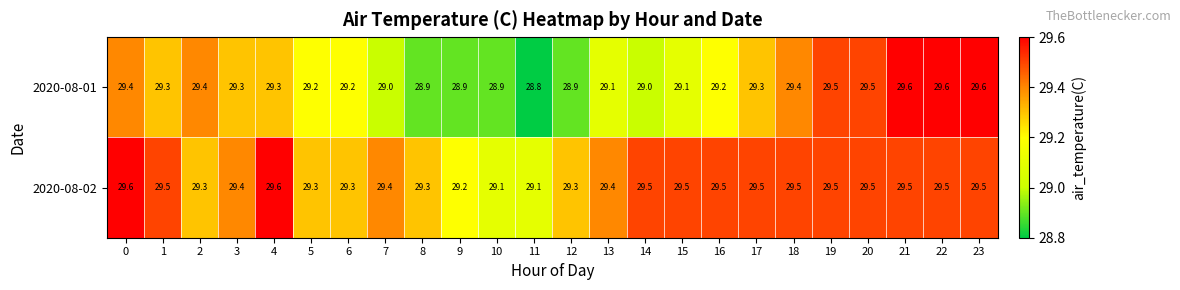

What is the lowest value of the 2020-08-01 series?

28.8